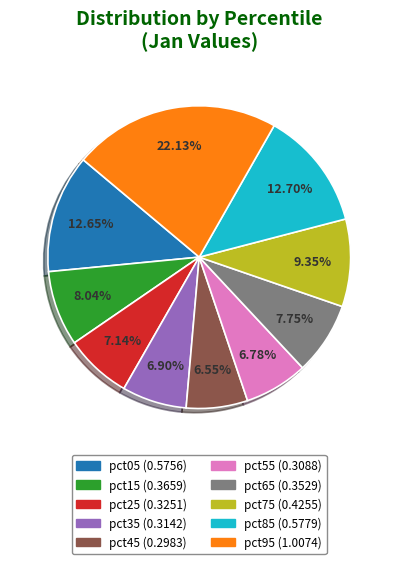

Does pct65 account for over 50% of the chart?

No